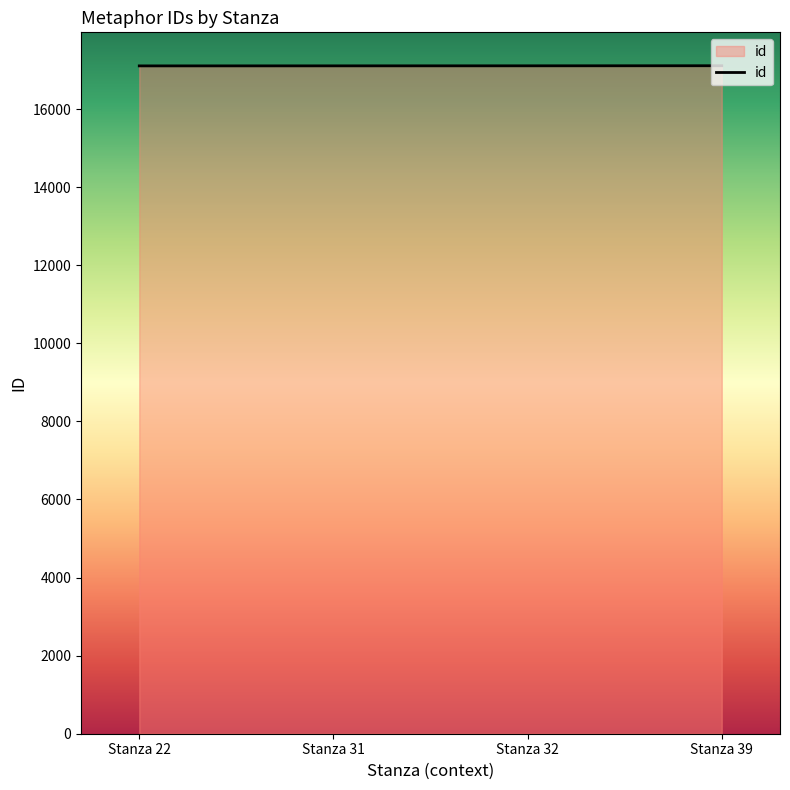

How many lines are shown in the chart?

1